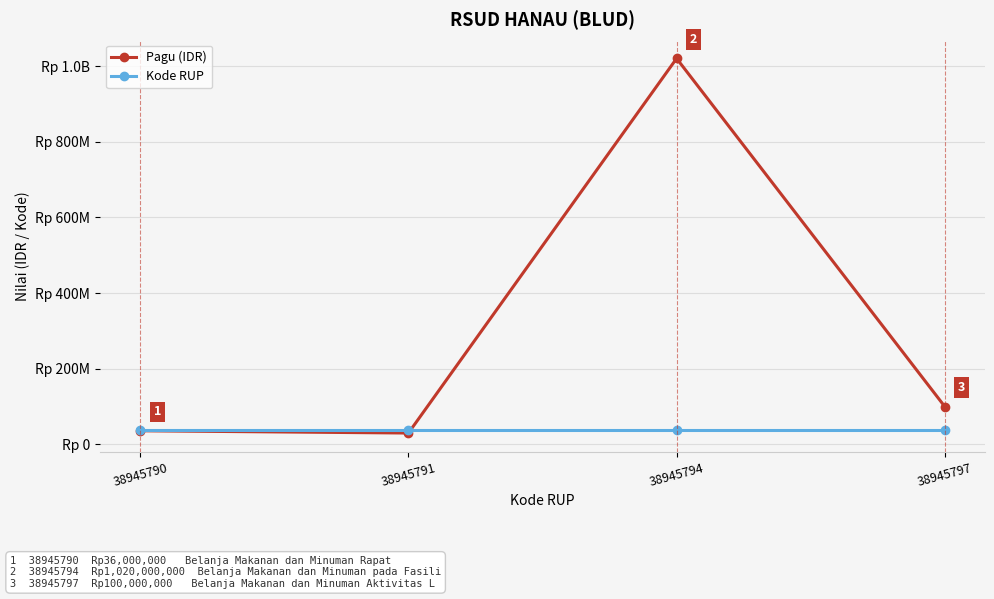

Is this an area chart (filled region under the line)?

No